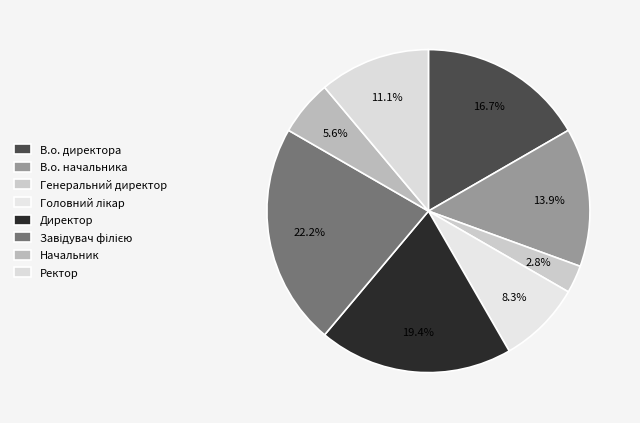

Which category has the biggest portion of the pie?

Завідувач філією